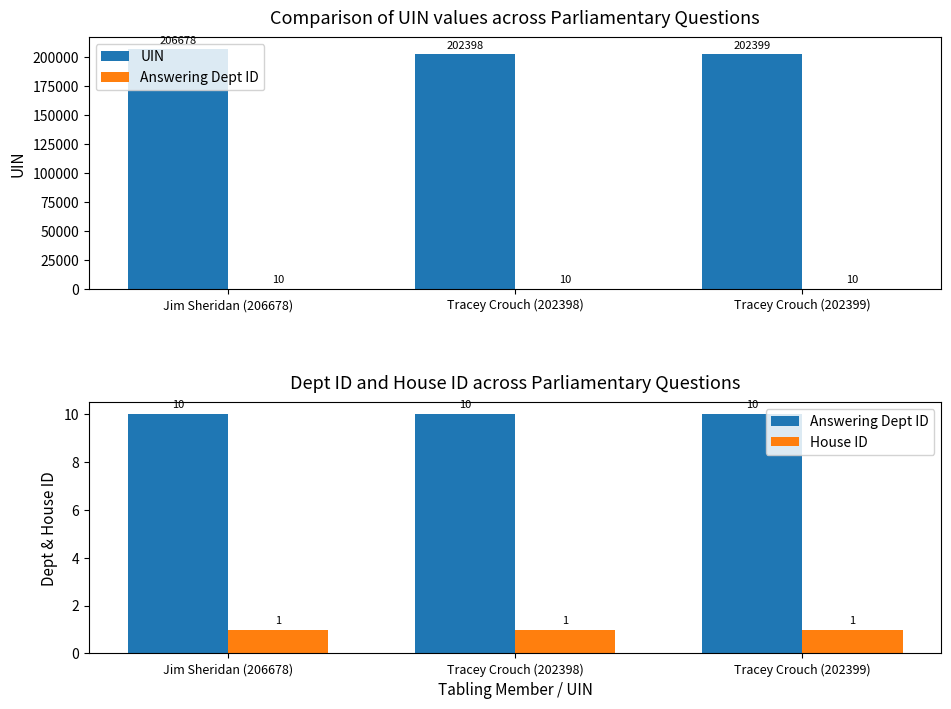

What position from the left is Tracey Crouch (202399)?

3